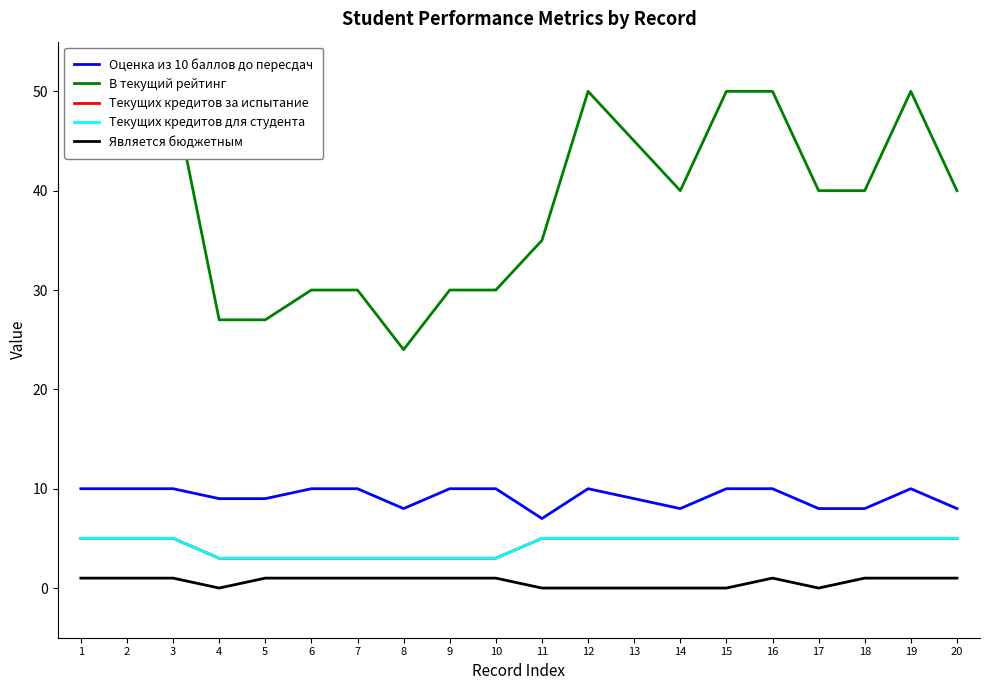

Read the Оценка из 10 баллов до пересдач value at 3.

10